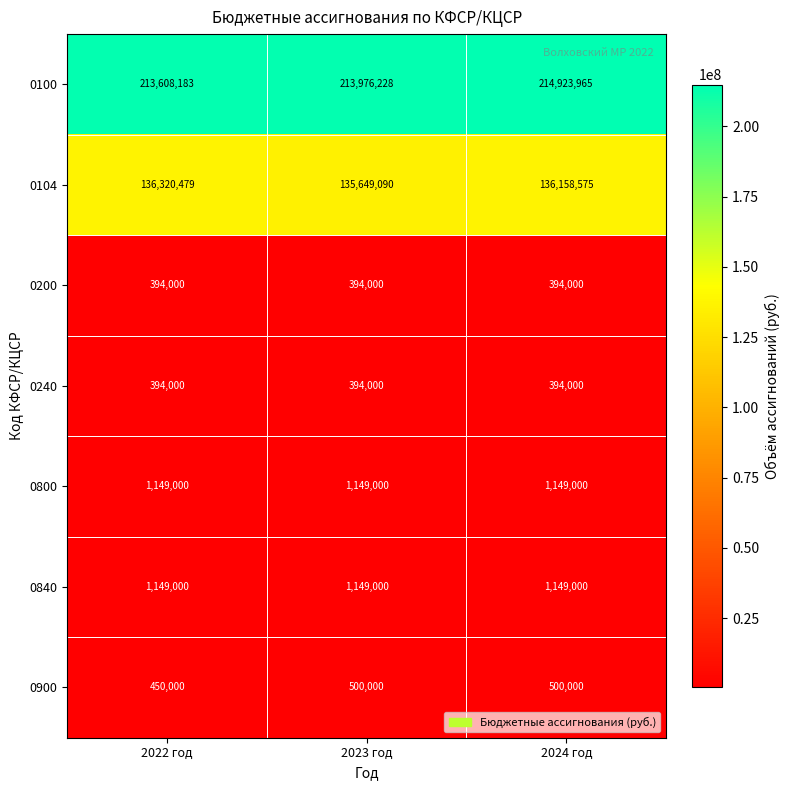

What is the minimum value shown in the chart?

394000